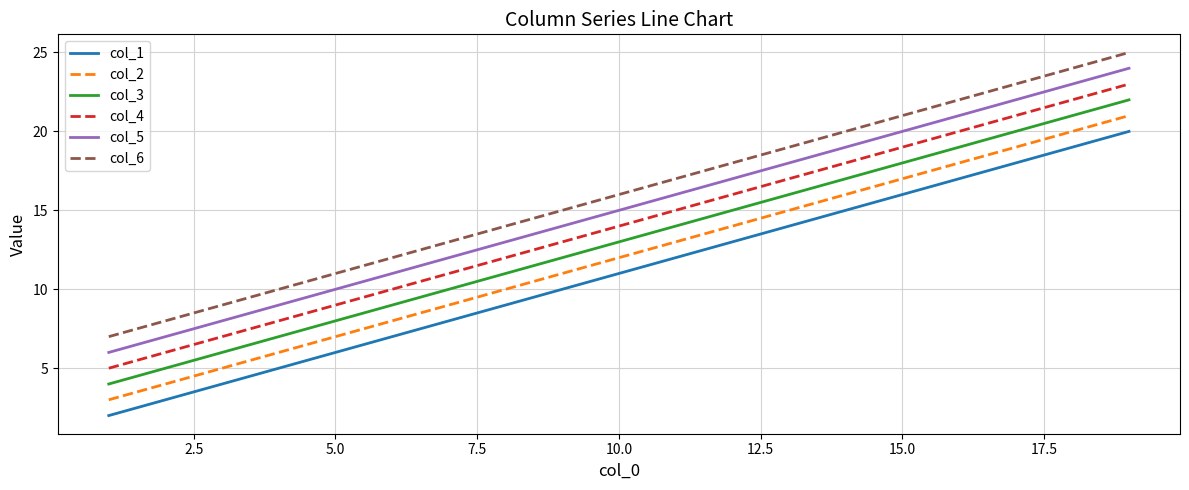

What is the maximum value shown in the chart?

25